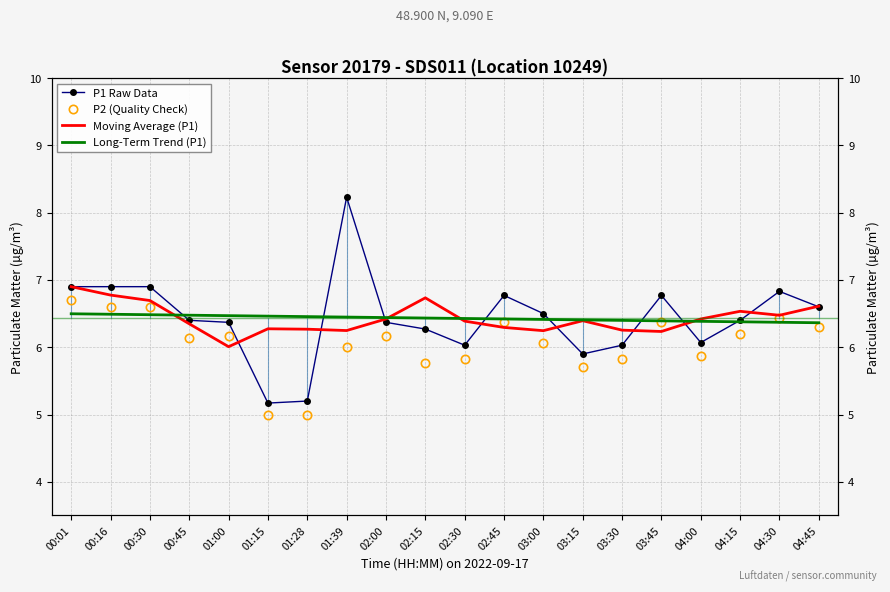

What is the label of the 5th point from the left?

01:00